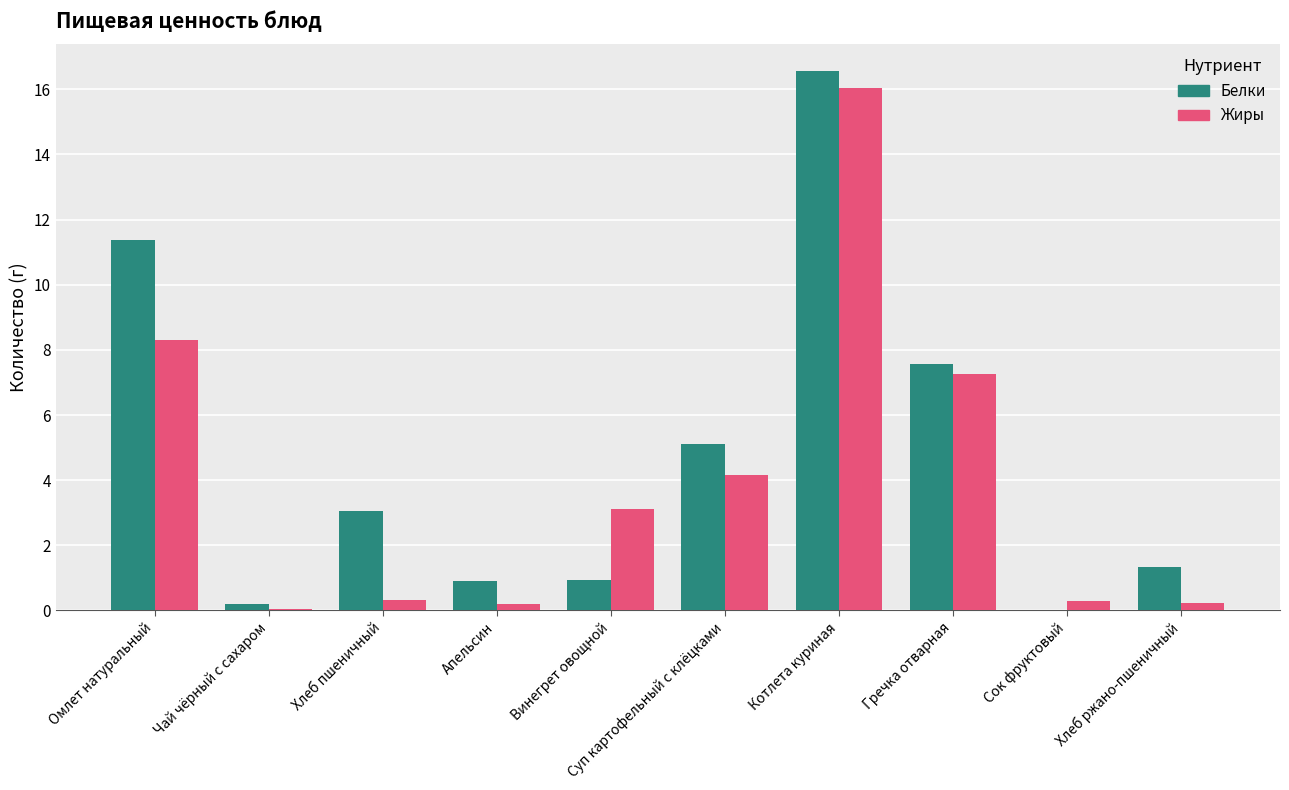

Which category has the highest value in the Жиры series?

Котлета куриная